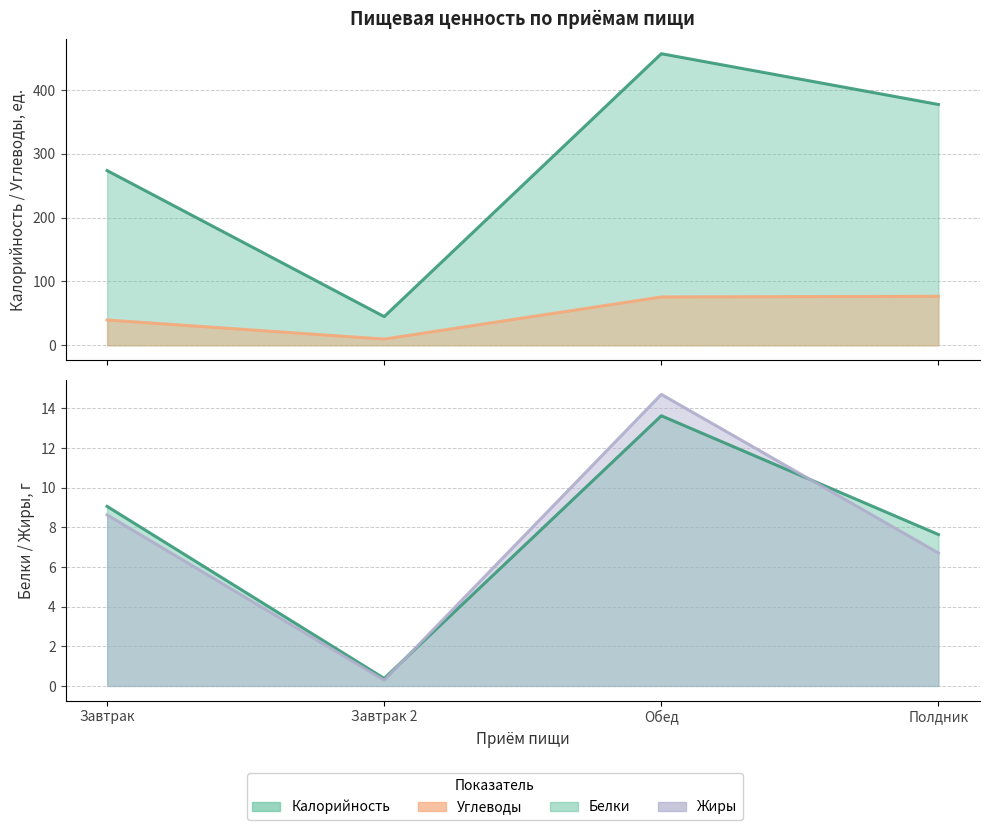

How many values in the Белки series are below 9?

2